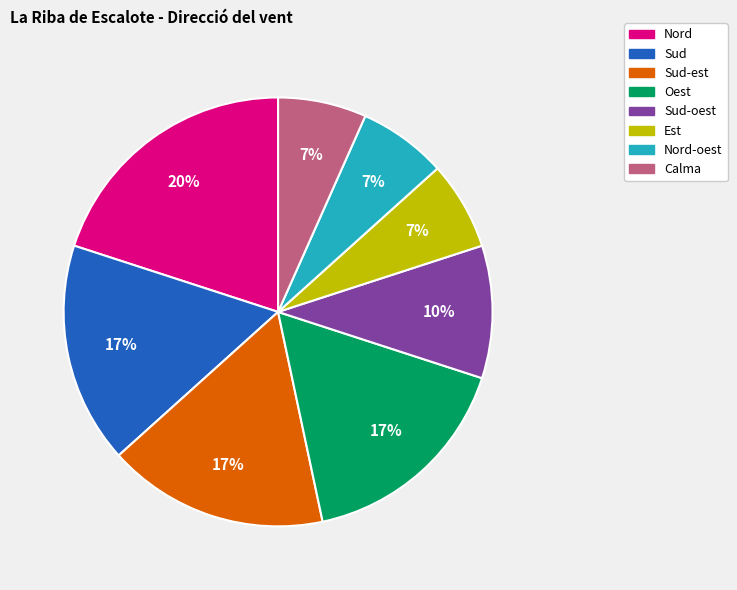

Does any single category account for the majority?

No